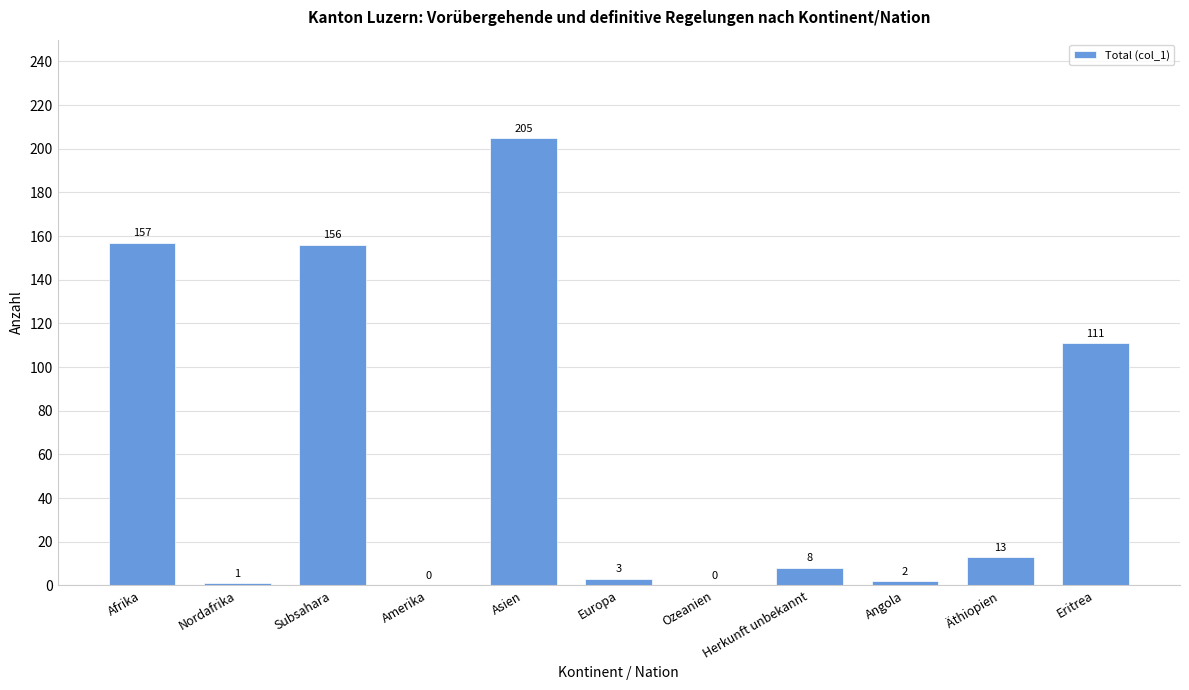

Is it true that the value at Europa is 3?

True